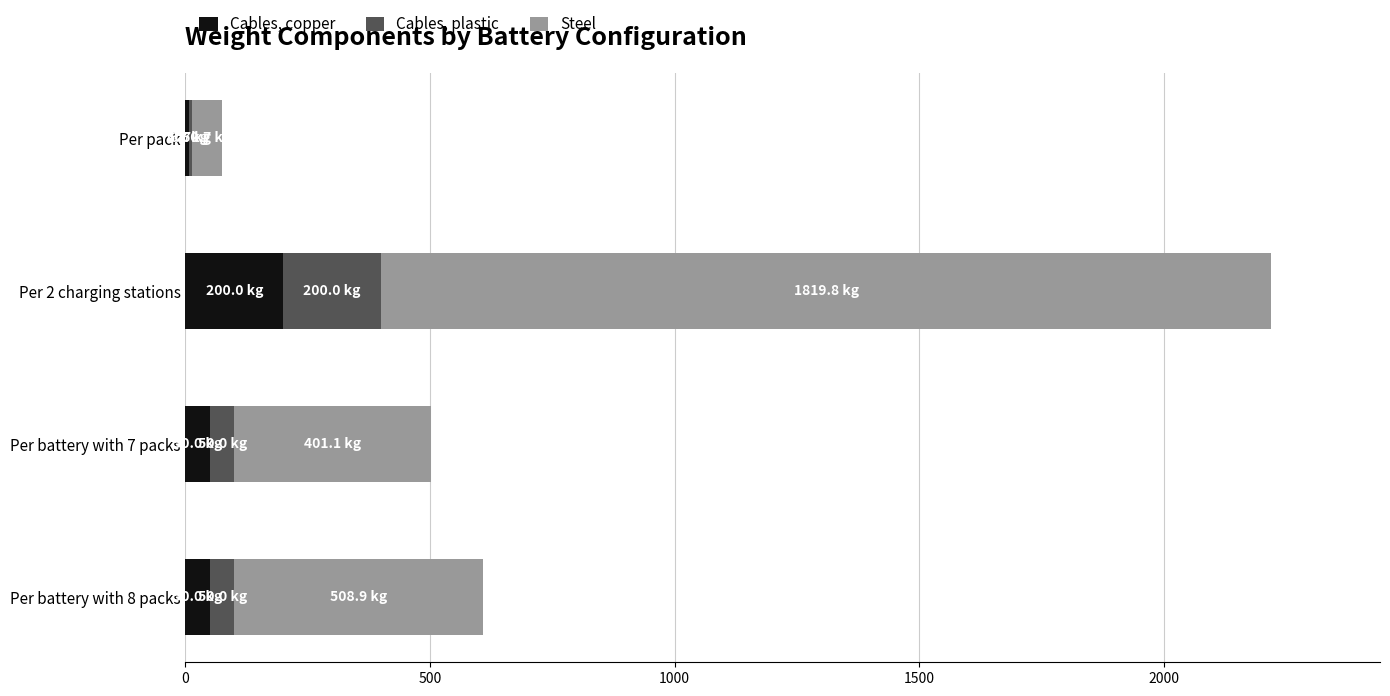

What is the sum of all Cables, copper values?

306.7